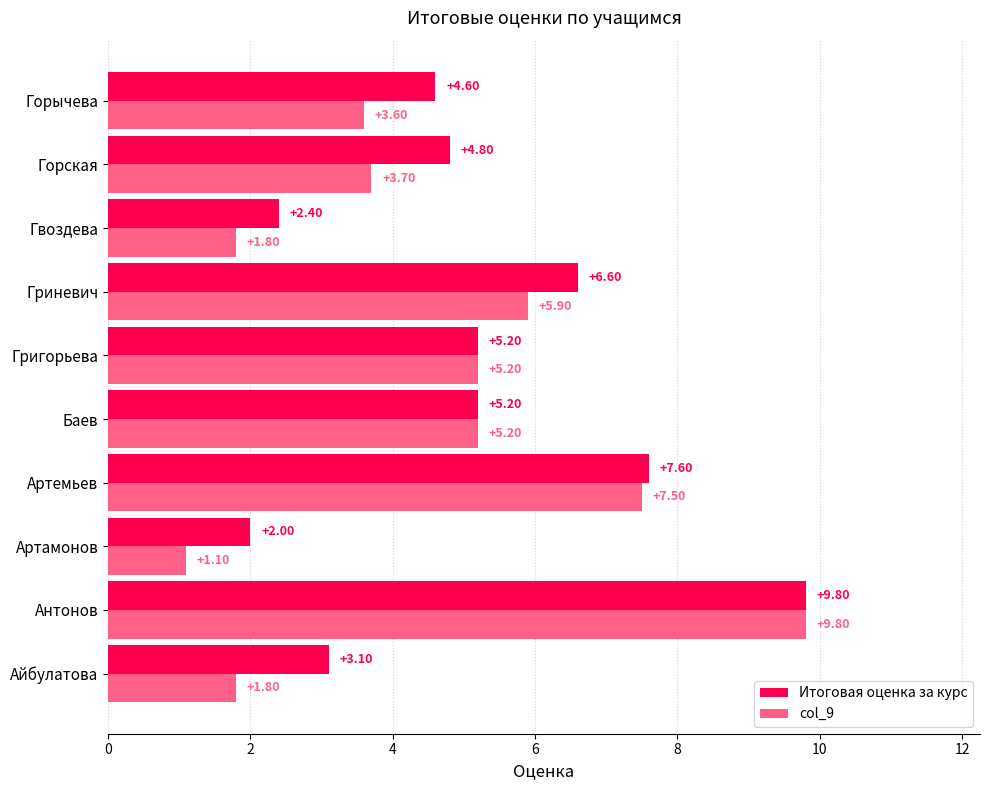

At which category is the sum across all series the highest?

Антонов